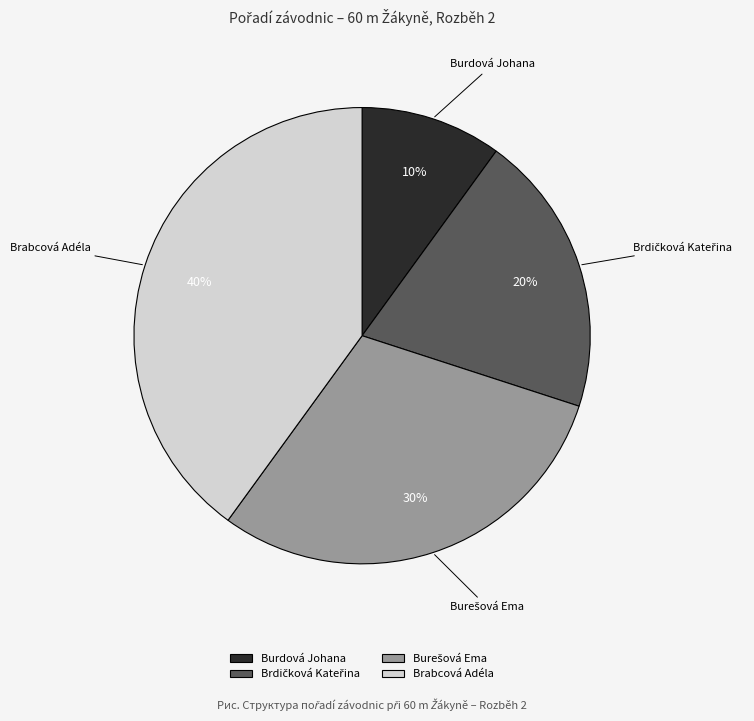

How many segments does this pie chart have?

4